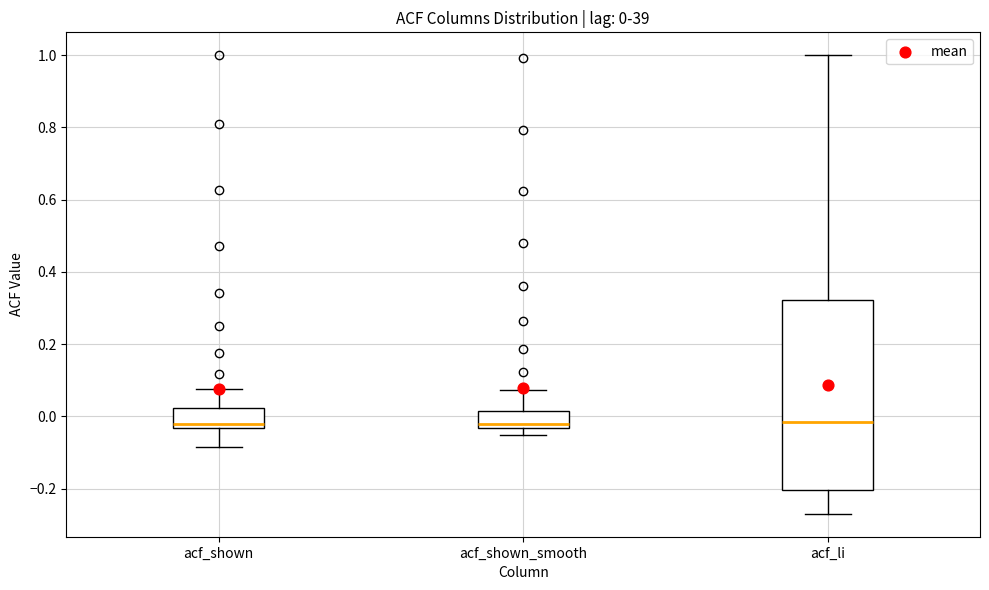

Comparing the boxes themselves (not the whiskers), which one is the tallest?

acf_li